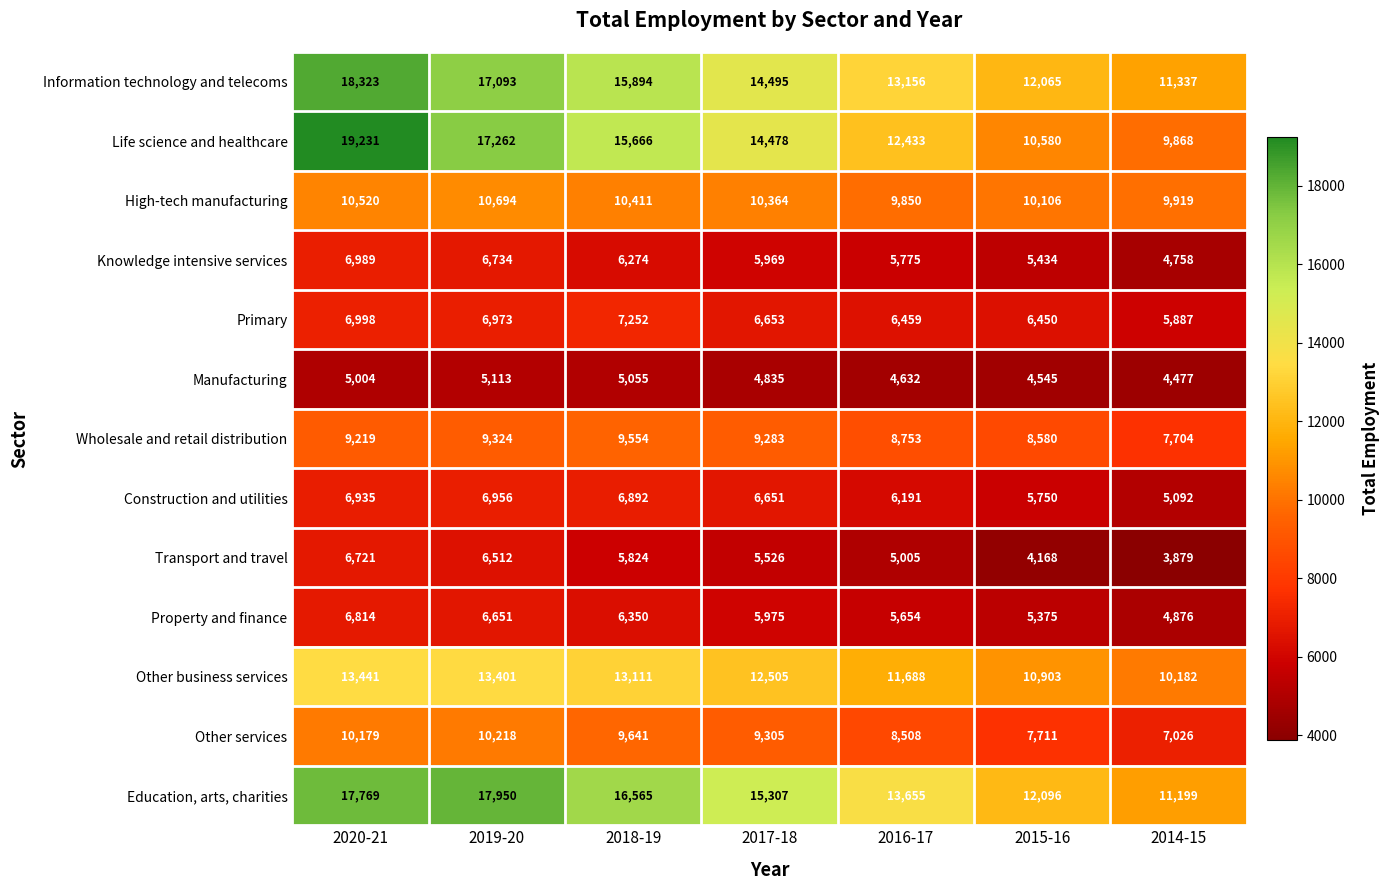

At which label does Transport and travel first exceed 5526?

2020-21